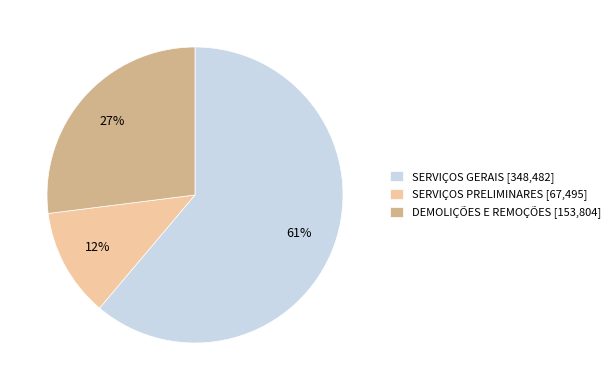

Do DEMOLIÇÕES E REMOÇÕES [153,804] and SERVIÇOS PRELIMINARES [67,495] together represent more than half of the pie?

No